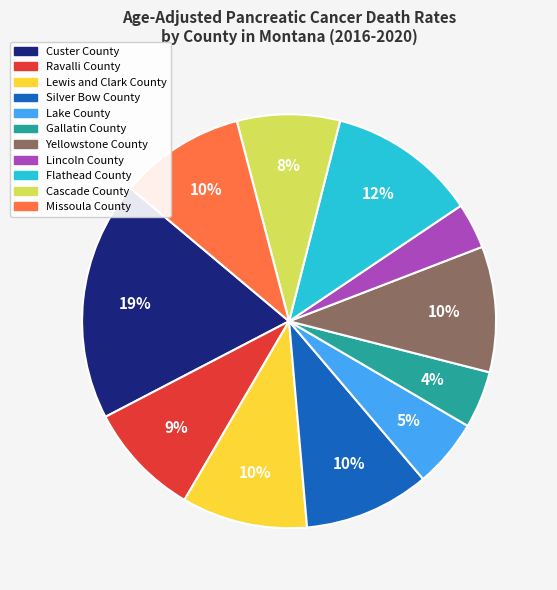

Does Lincoln County represent more than half of the total?

No